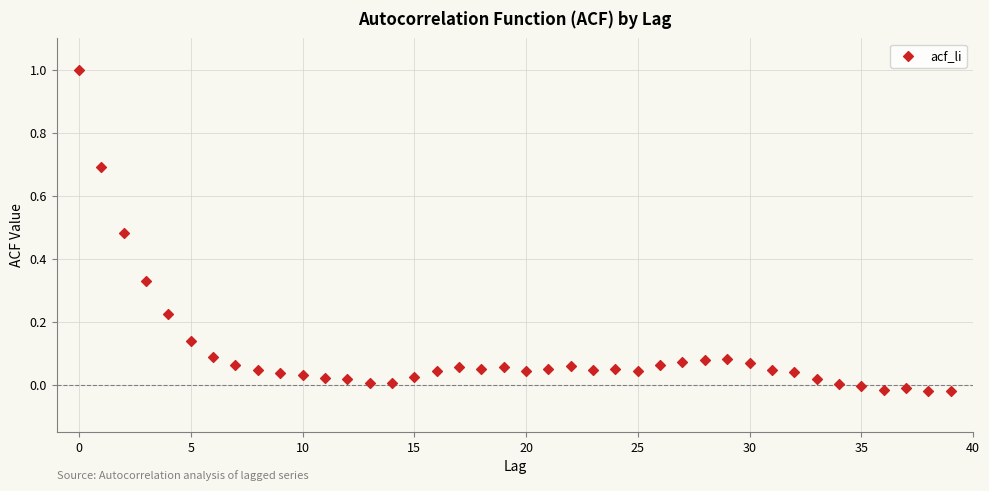

What is the range of Y values (max minus min)?

1.0